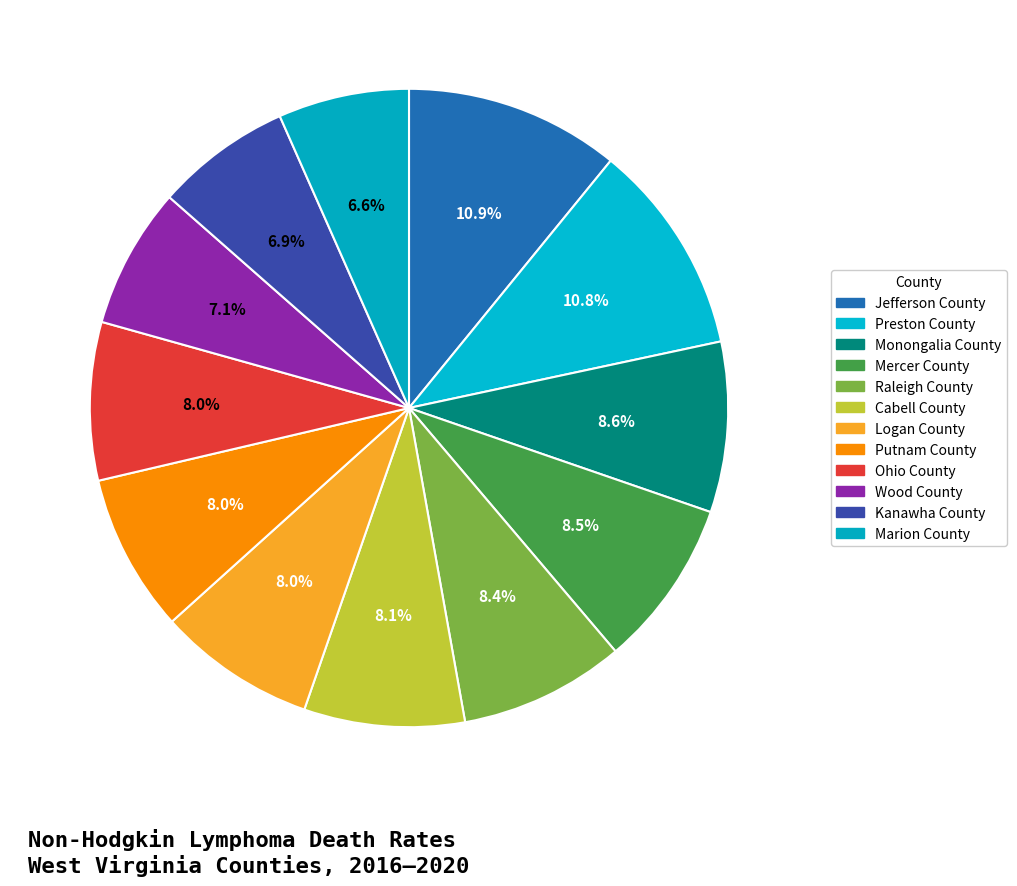

What portion of the pie excludes Kanawha County?

93.1%